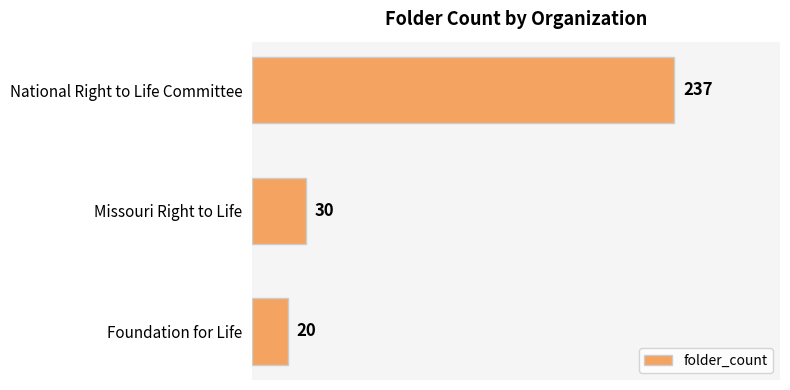

Rank the categories by value from lowest to highest.

Foundation for Life, Missouri Right to Life, National Right to Life Committee